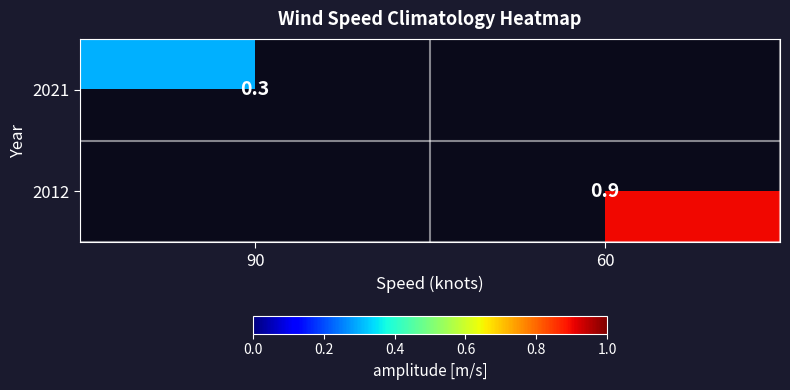

Is it true that 2021 equals 0.3 at 90?

True